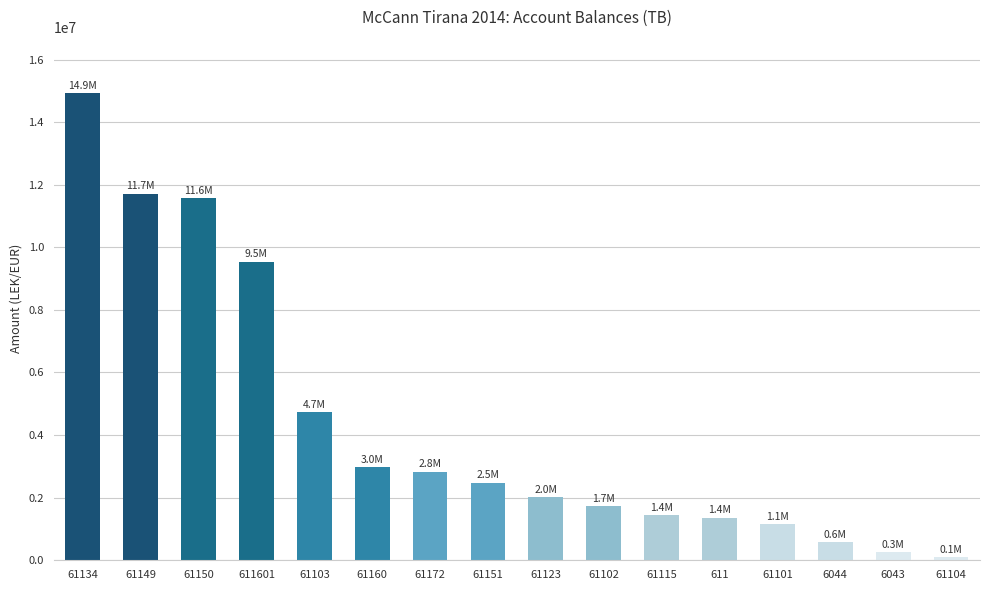

At which label is the value closest to 7518529?

611601